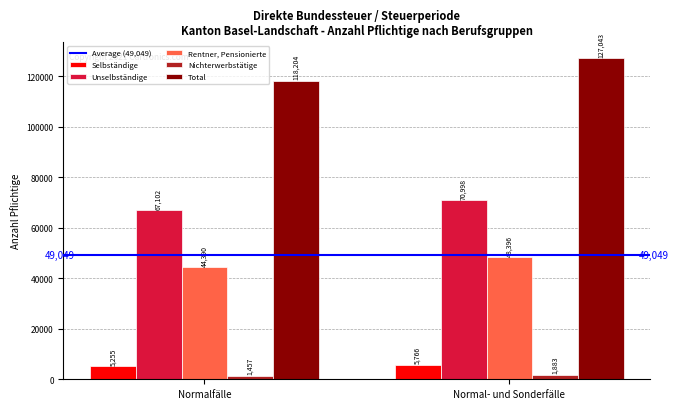

What is the difference between the highest and lowest values at Normalfälle?

116747